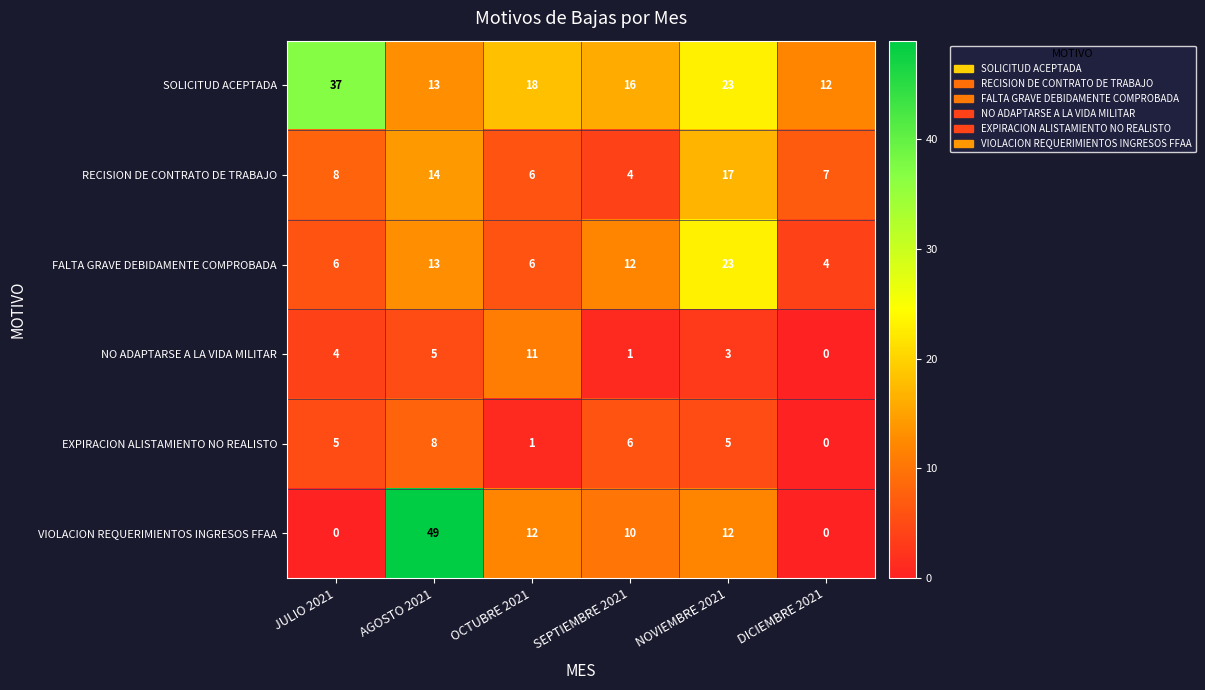

What is the sum of all RECISION DE CONTRATO DE TRABAJO values?

56